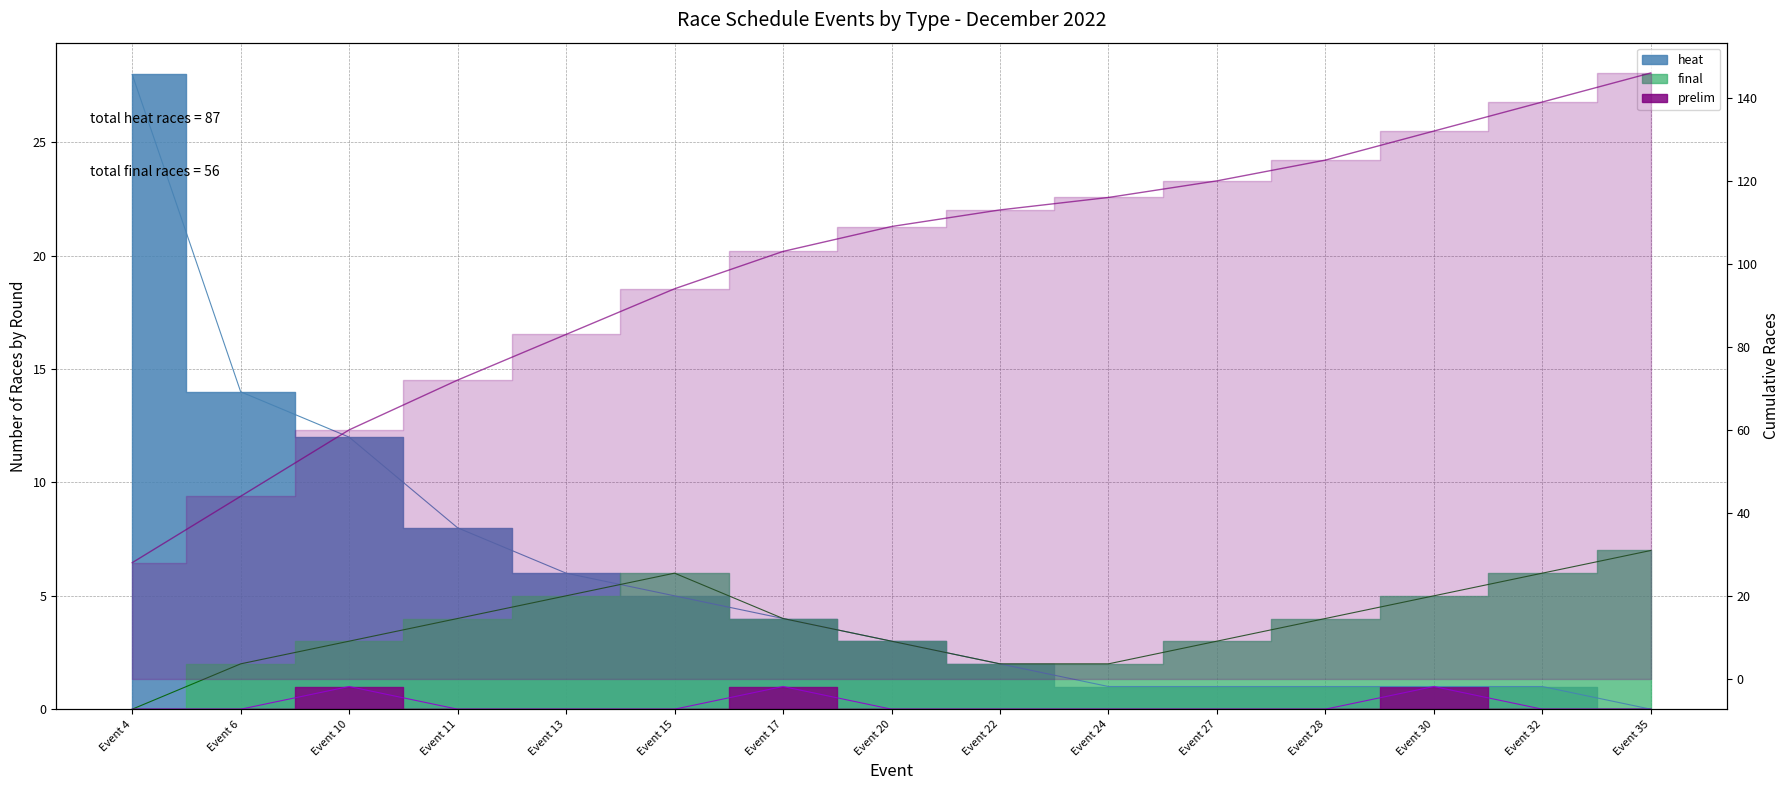

Where is the first local maximum for prelim?

Event 10